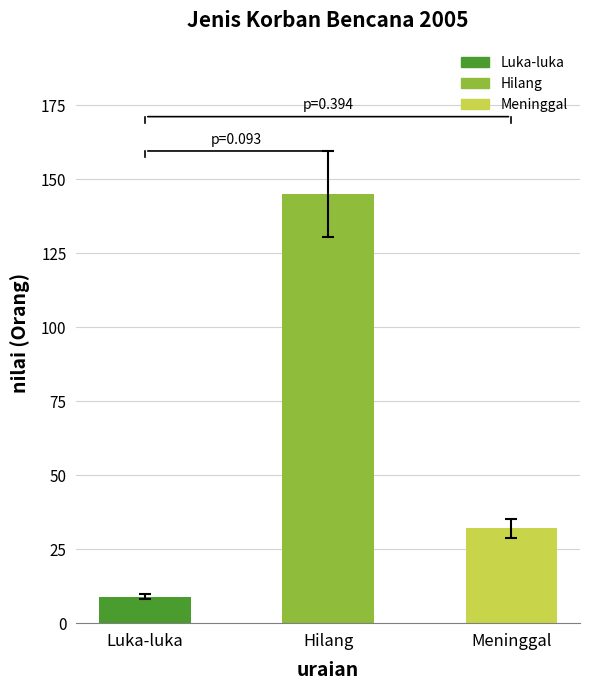

The value at Luka-luka is 13. True or false?

False